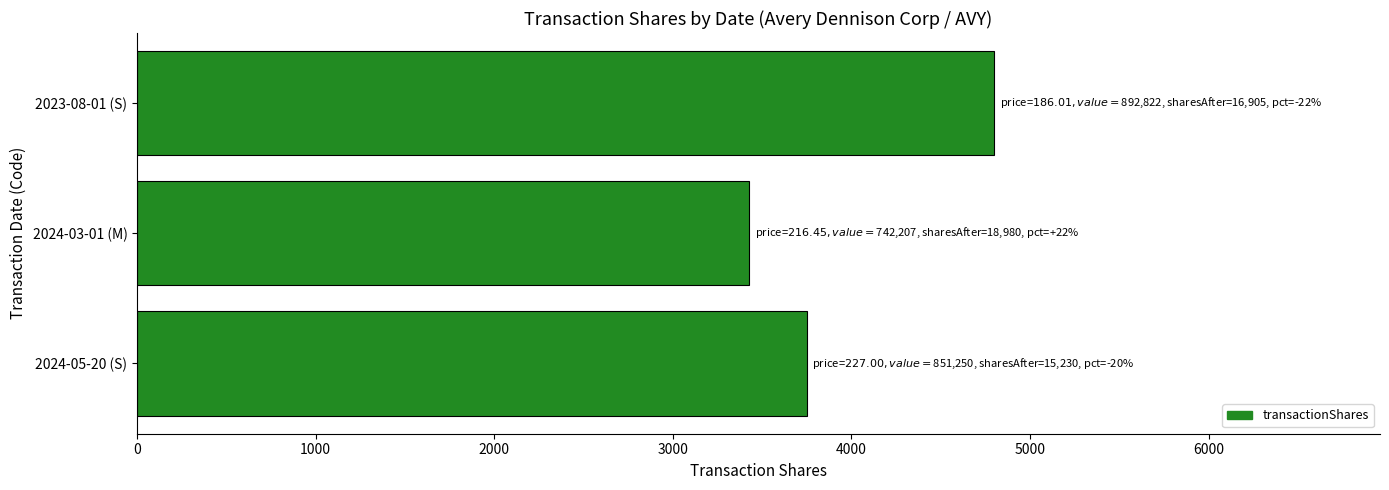

How many categories are shown in the chart?

3